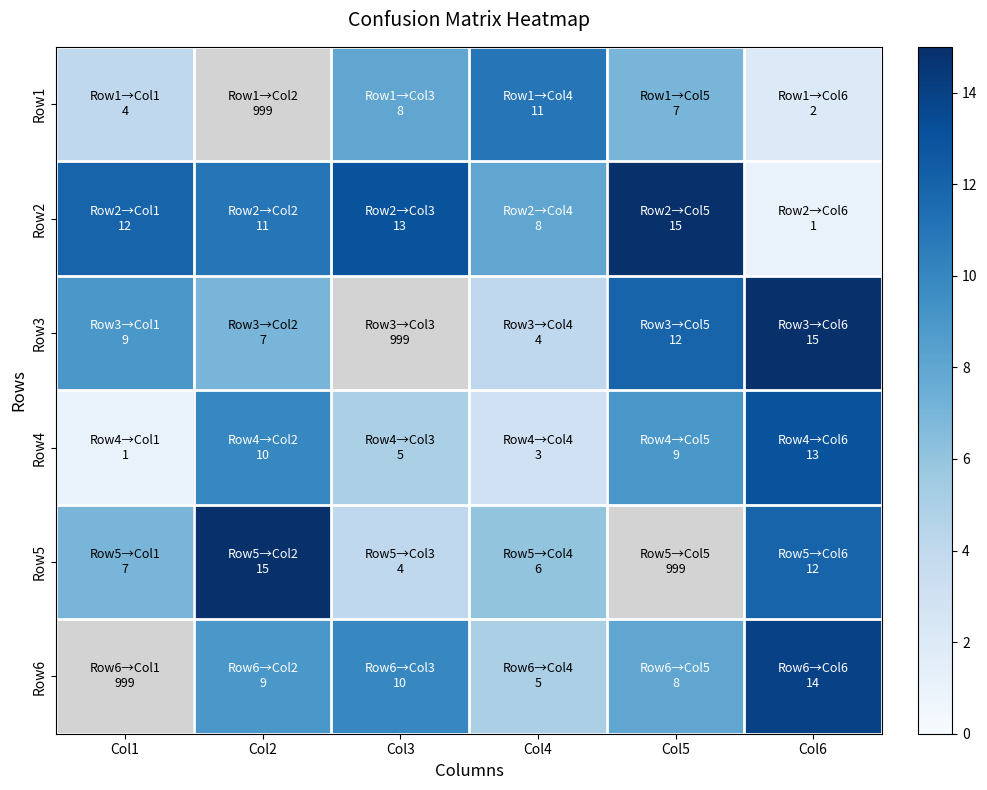

Where does the Row1 series first go above 7?

Col3